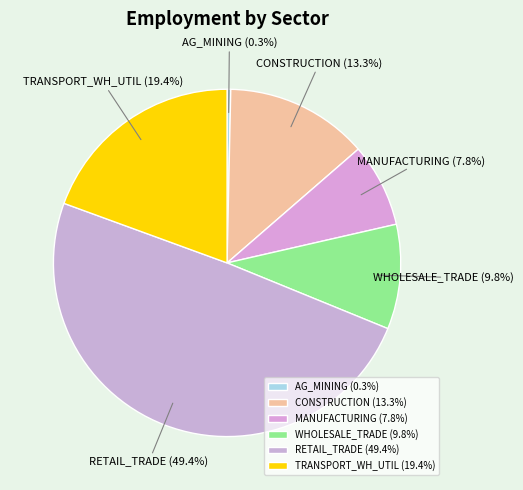

To the nearest percent, what is the combined percentage of AG_MINING and MANUFACTURING?

8%